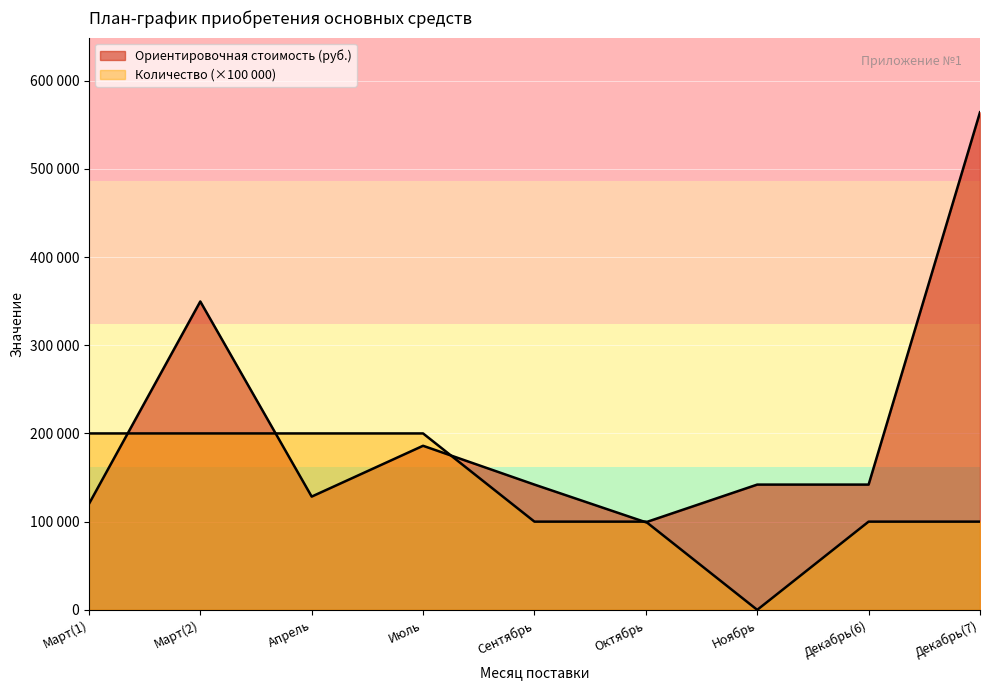

Where does the Ориентировочная стоимость (руб.) series first go above 142000?

Март(2)